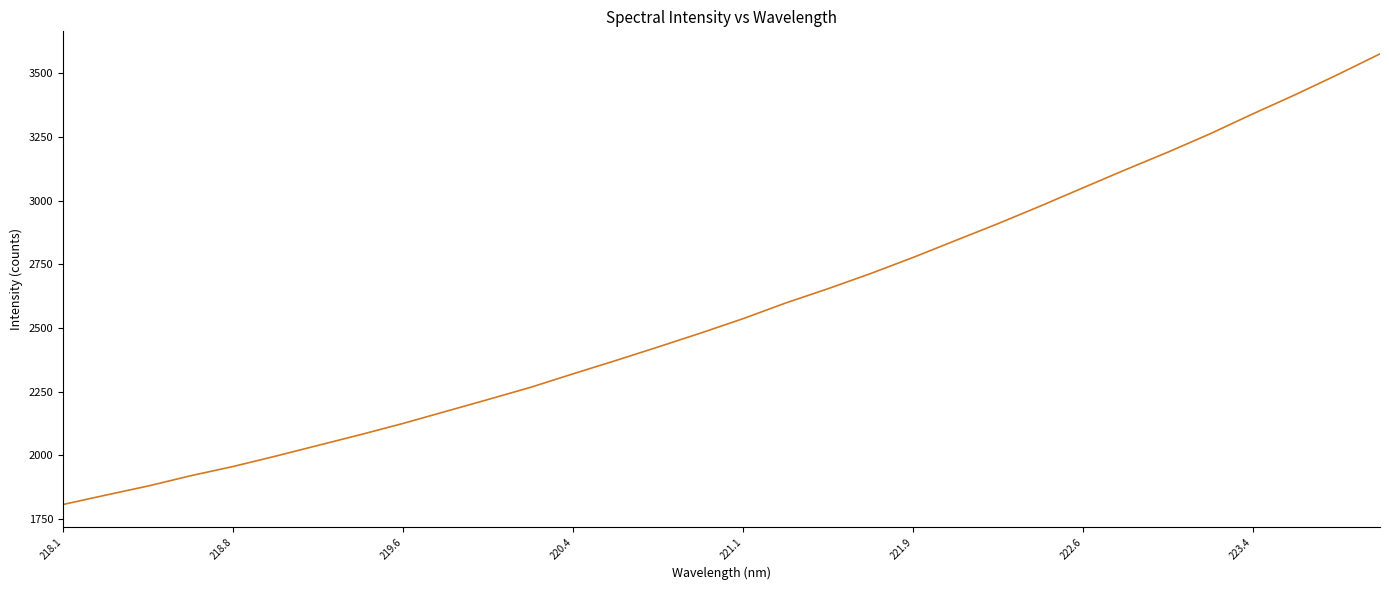

What is the sum of all values?

82390.7